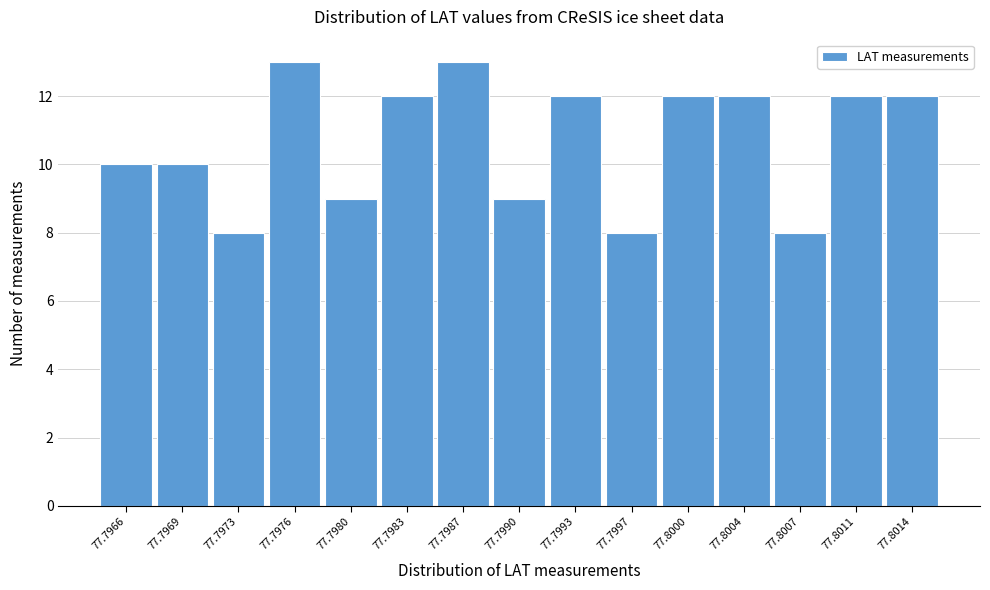

Reading left to right, extract all data points from this chart.

77.7966=10	77.7969=10	77.7973=8	77.7976=13	77.7980=9	77.7983=12	77.7987=13	77.7990=9	77.7993=12	77.7997=8	77.8000=12	77.8004=12	77.8007=8	77.8011=12	77.8014=12